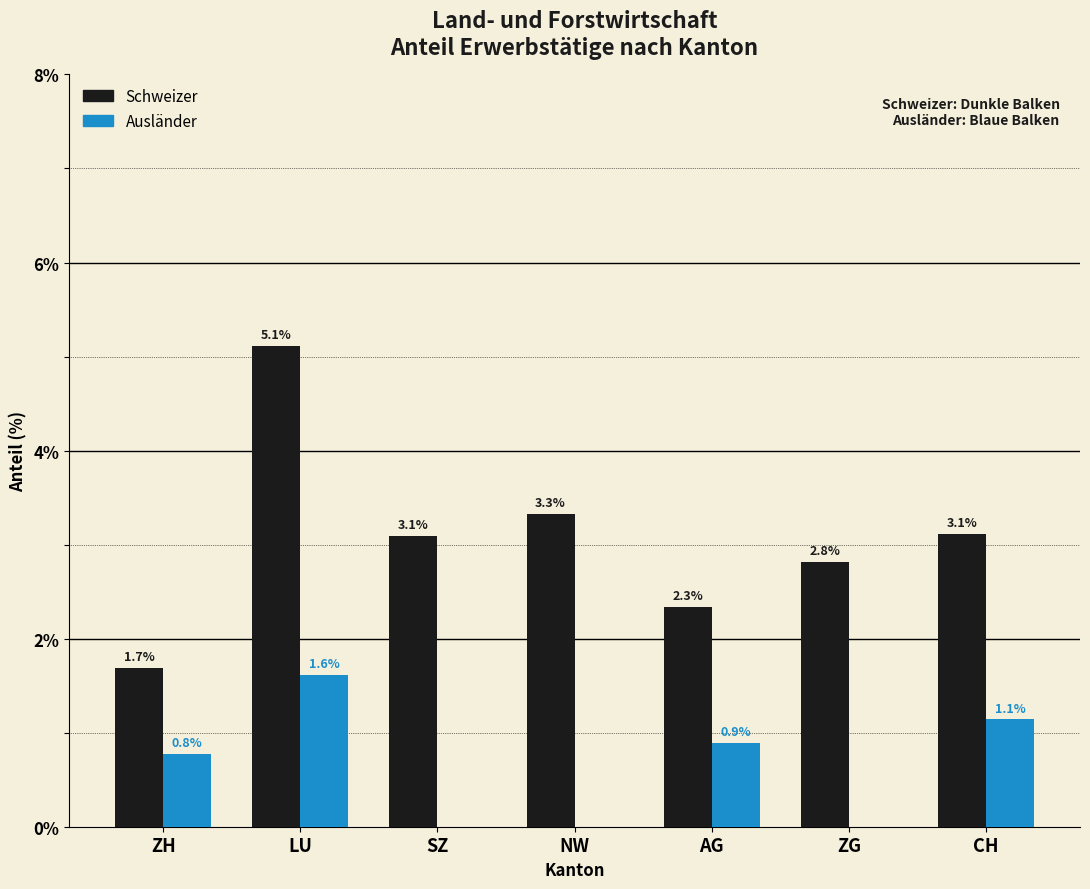

Reading right to left, what are all the values shown in this chart?

Schweizer: CH=3.1	ZG=2.8	AG=2.3	NW=3.3	SZ=3.1	LU=5.1	ZH=1.7
Ausländer: CH=1.1	ZG=0.0	AG=0.9	NW=0.0	SZ=0.0	LU=1.6	ZH=0.8